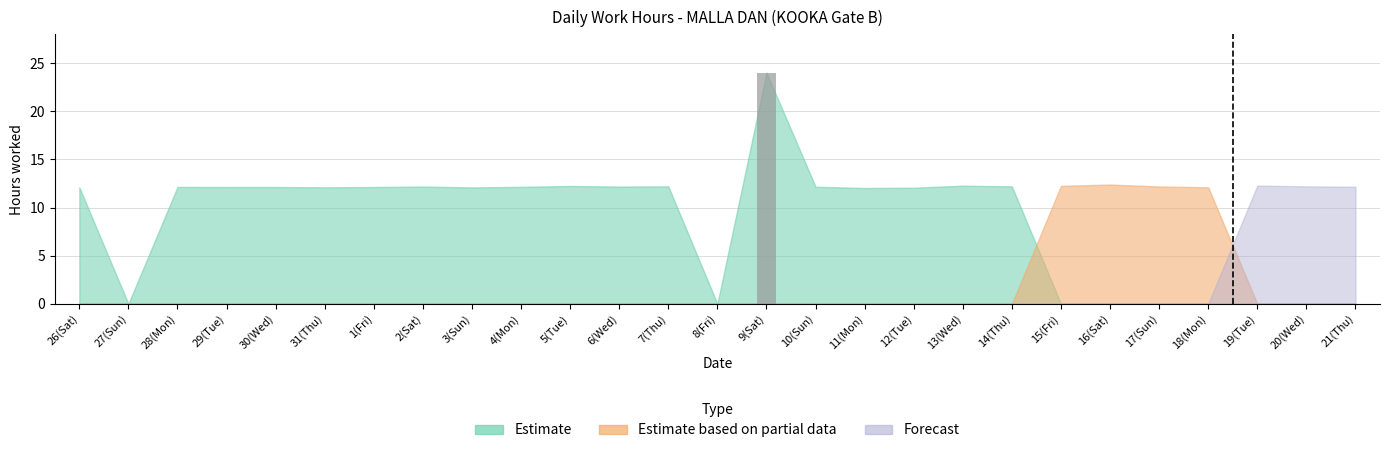

What is the sum of all values?

24.0